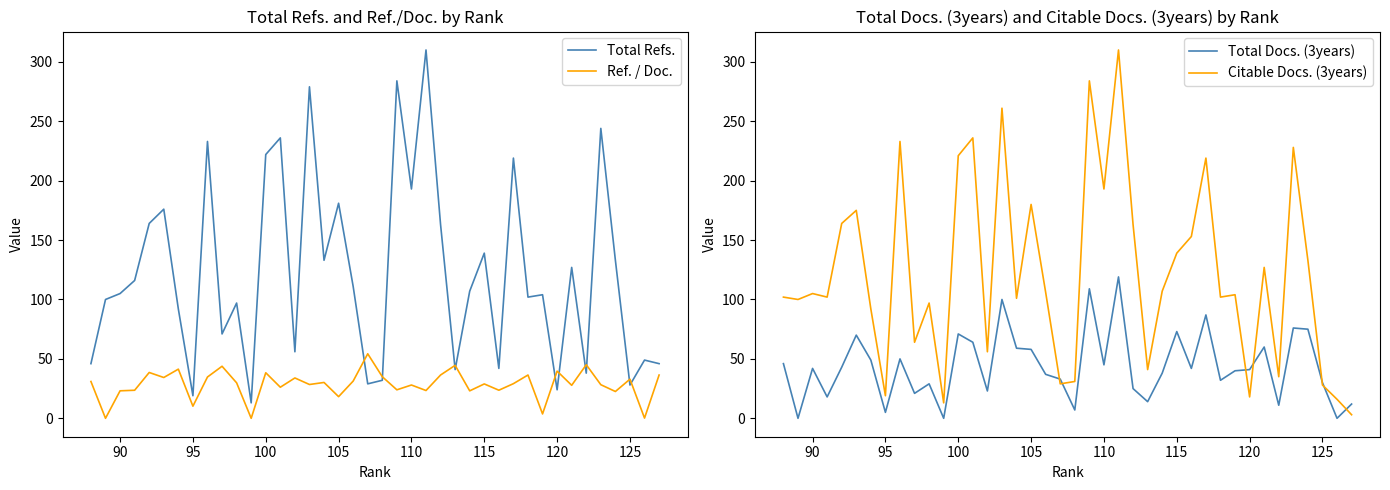

Is it true that Citable Docs. (3years) equals 106.9 at 30?

False